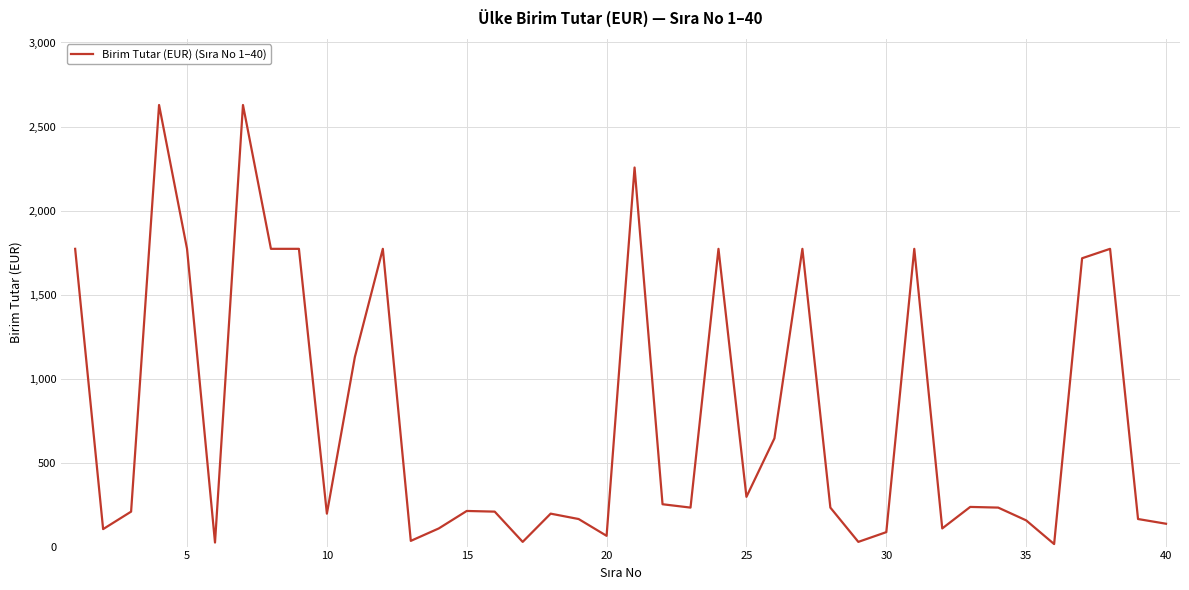

What is the maximum value shown in the chart?

2628